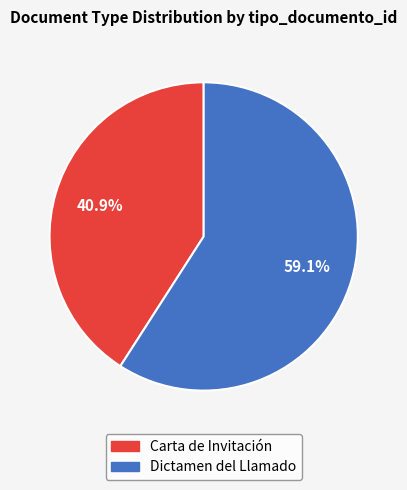

Does any single category account for the majority?

Yes